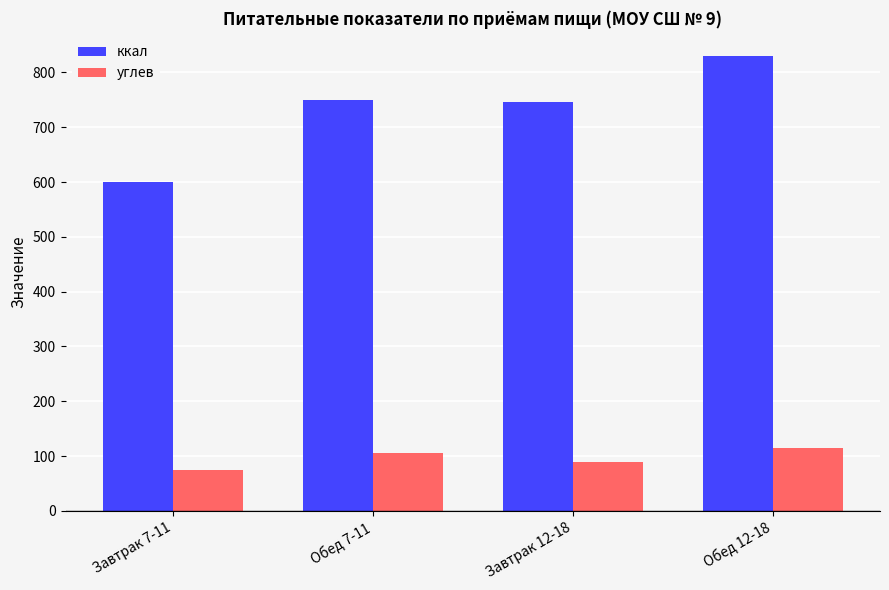

Rank the series by their maximum value, from lowest to highest.

углев, ккал